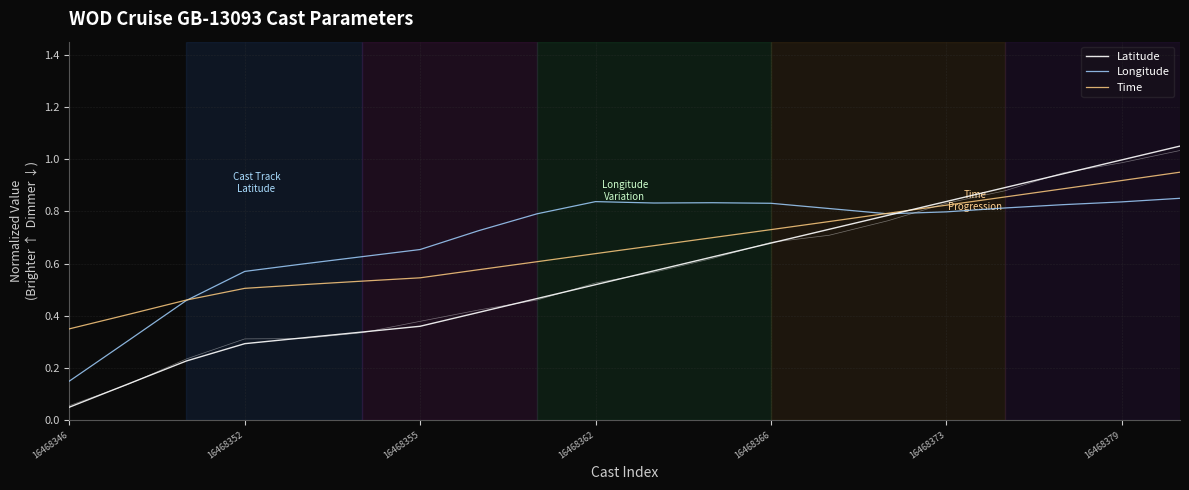

True or false: Longitude has more than 1 interior local peaks.

True